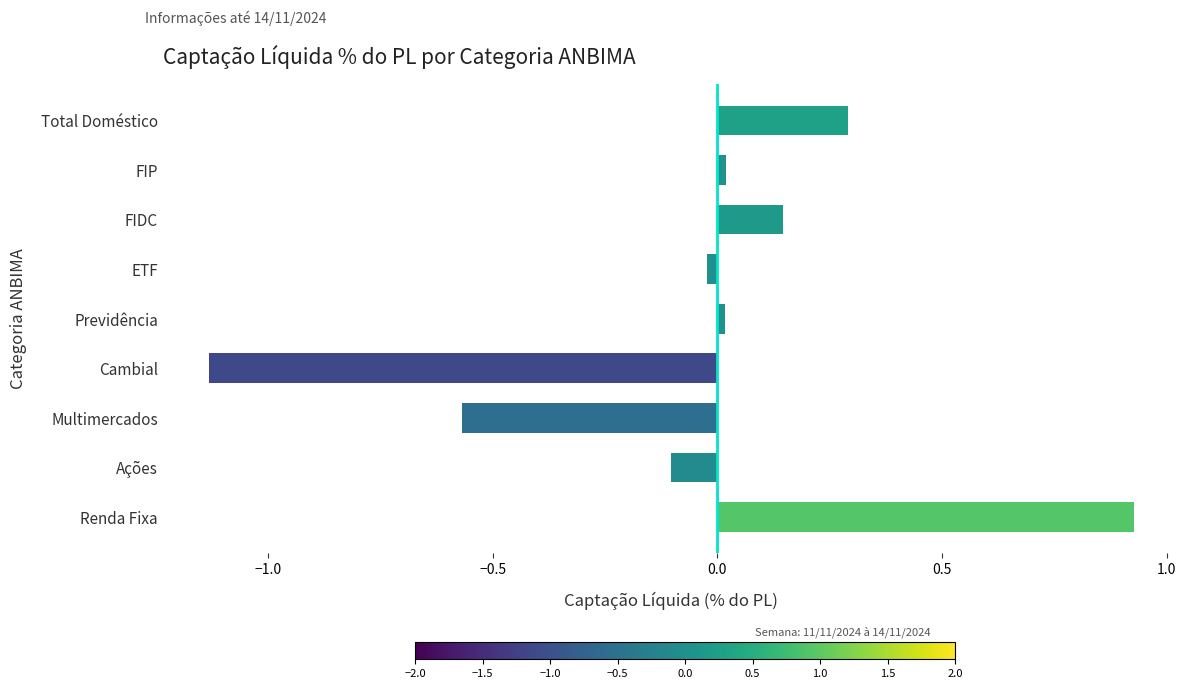

At which category does the chart reach its peak across all series?

Renda Fixa